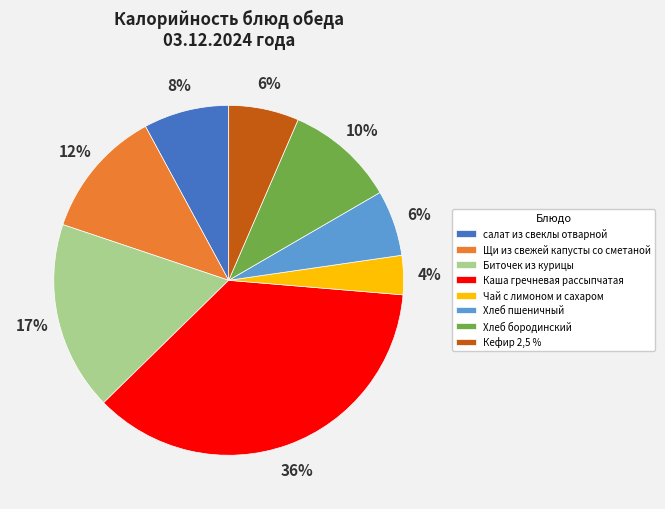

How many slices are in this pie chart?

8